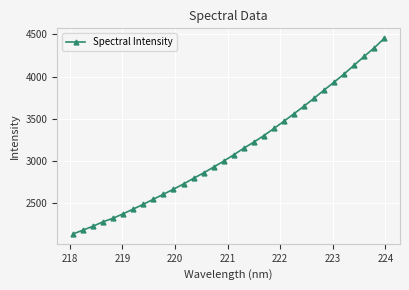

True or false: the data has more than 0 interior local peaks.

False